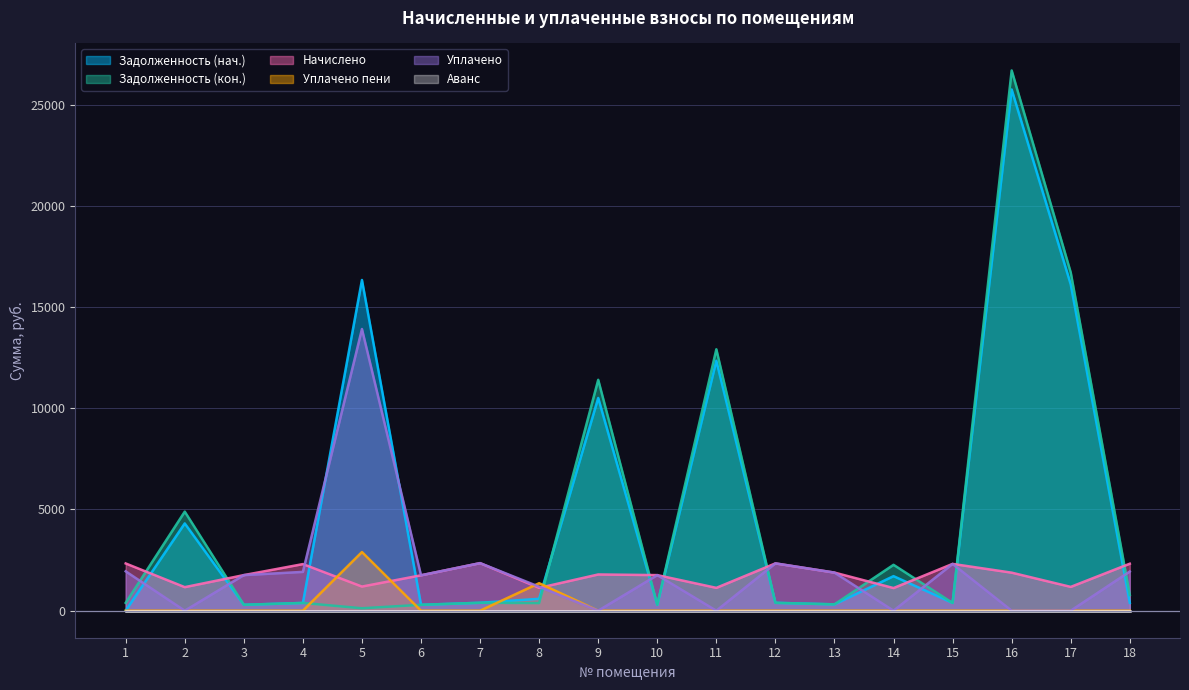

Reading right to left, list all the values displayed in this chart.

Задолженность (нач.): 386.9	16116.6	25743.0	385.3	1707.5	313.8	389.6	12347.3	292.4	10508.3	588.1	391.7	290.9	16334.4	383.1	292.4	4311.8	0.0
Задолженность (кон.): 773.8	16704.9	26682.7	384.7	2267.2	313.8	389.6	12911.8	293.1	11403.4	376.3	391.7	291.5	120.7	384.3	292.6	4893.8	389.0
Начислено: 2321.4	1176.6	1879.4	2311.9	1119.4	1882.6	2337.3	1128.9	1758.5	1790.3	1128.9	2350.0	1749.0	1192.5	2302.3	1758.5	1163.9	2334.1
Уплачено пени: 0.0	0.0	0.0	0.0	0.0	0.0	0.0	0.0	0.0	0.0	1358.8	0.0	0.0	2897.5	0.0	0.0	0.0	0.0
Уплачено: 1934.5	0.0	0.0	2311.6	0.0	1882.6	2337.3	0.0	1757.6	0.0	1185.7	2350.0	1749.0	13912.5	1917.9	1758.2	0.0	1945.1